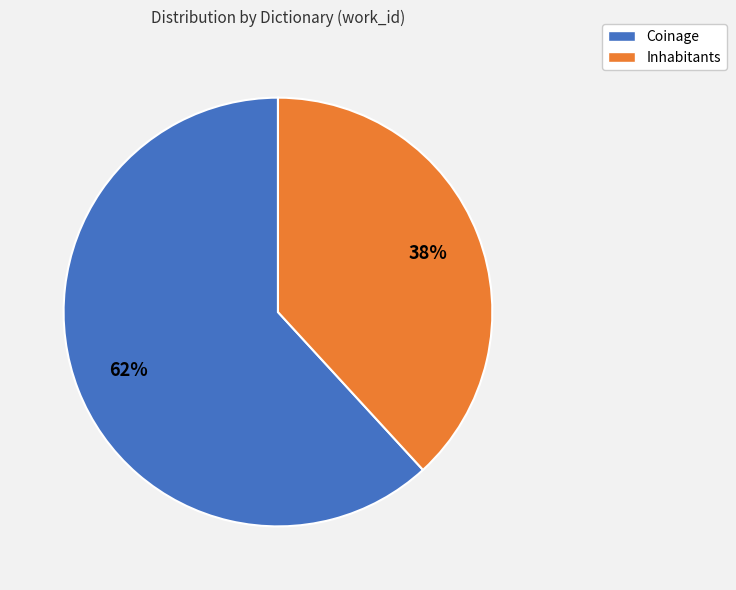

To the nearest percent, what is the difference between the largest and smallest slice percentages?

24%